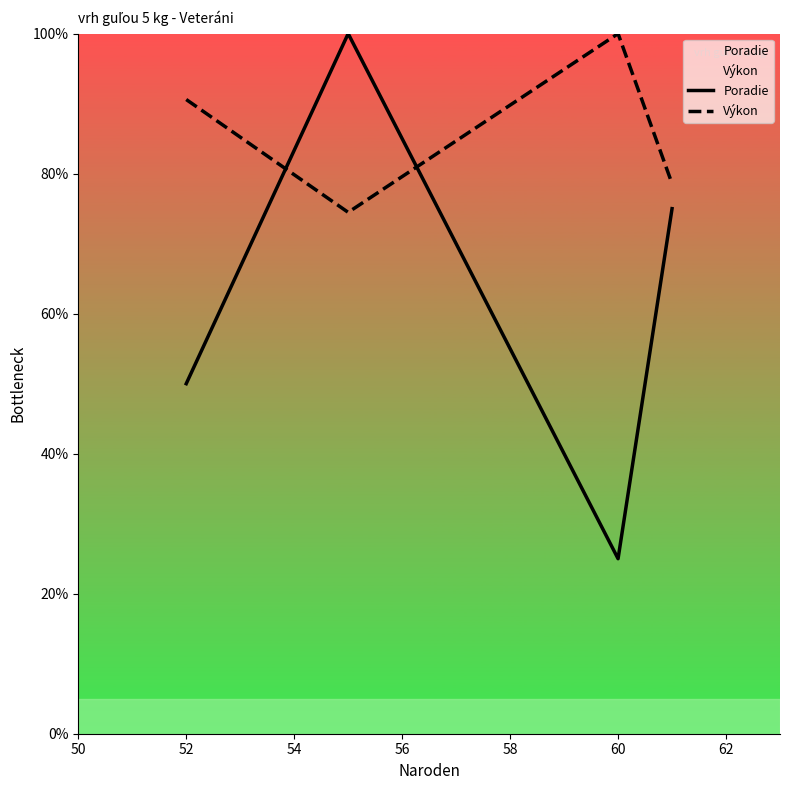

At which label is Poradie closest to 62?

52